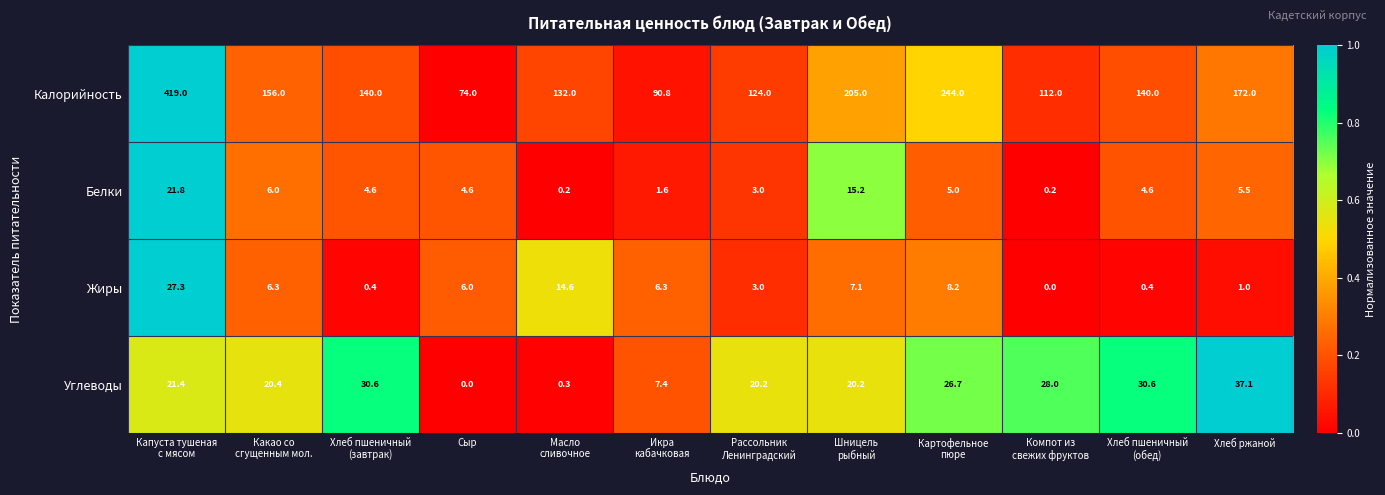

At which category does the chart reach its peak across all series?

Капуста тушеная
с мясом